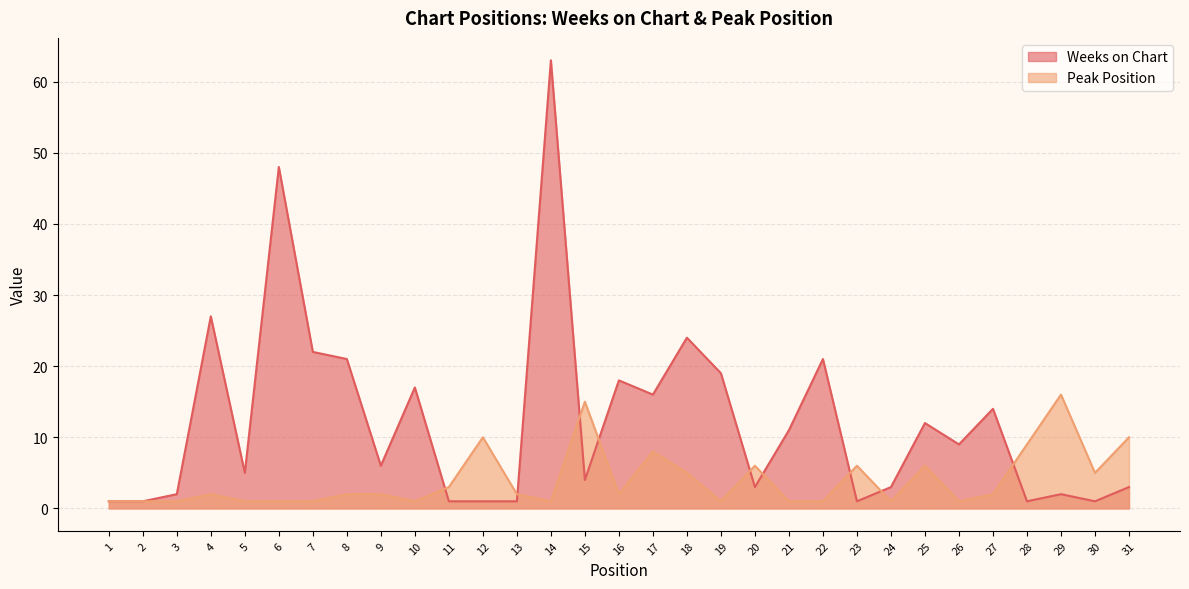

Rank the series by their average value, from lowest to highest.

Peak Position, Weeks on Chart